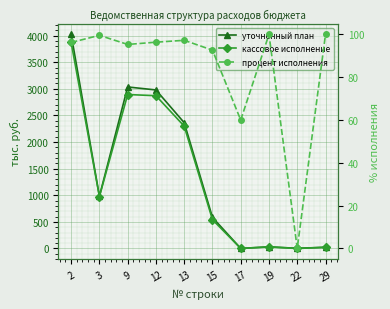

Where is уточненный план nearest to the value 2011?

13